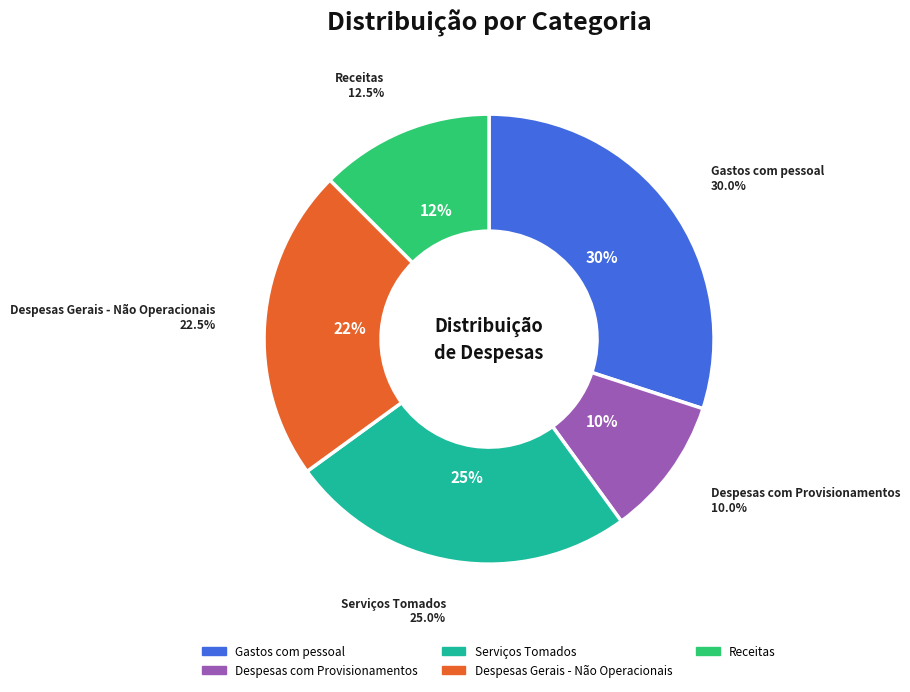

Is there a majority slice in this chart?

No